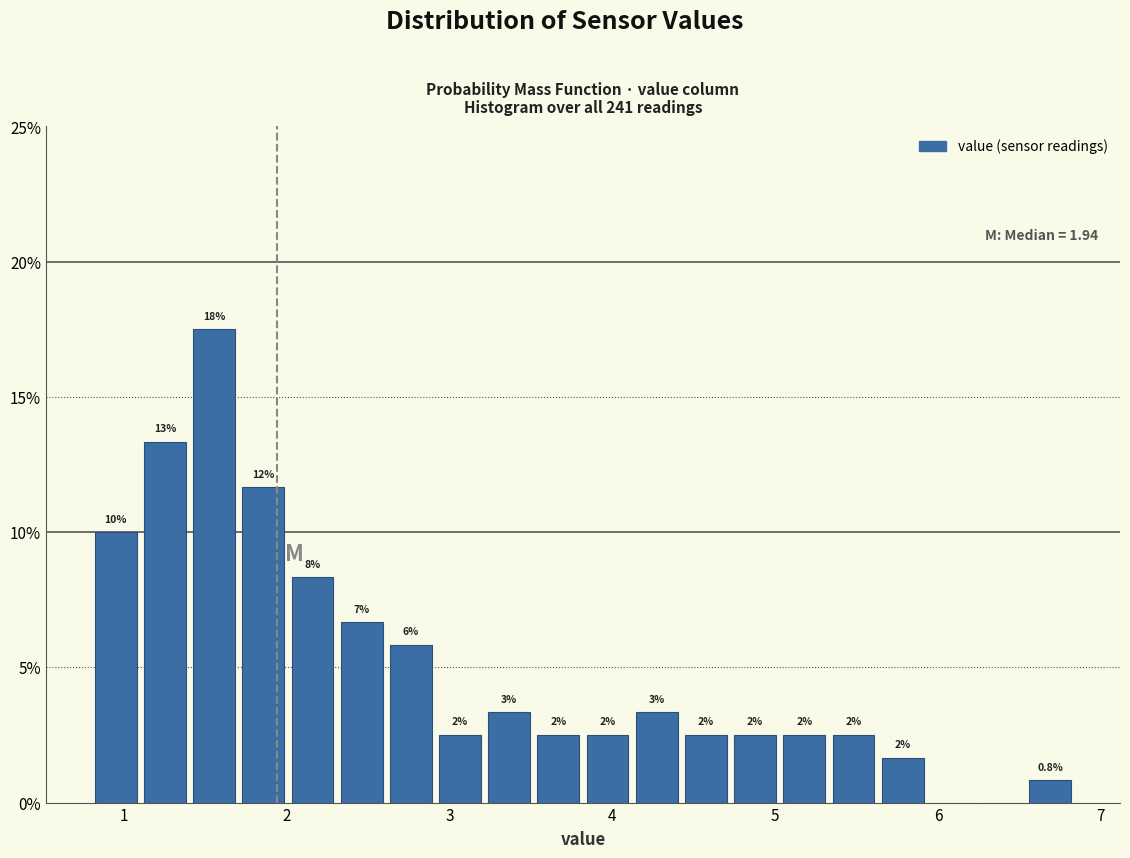

Read against the x-axis, roughly where is the centre of the tallest bar?

1.6